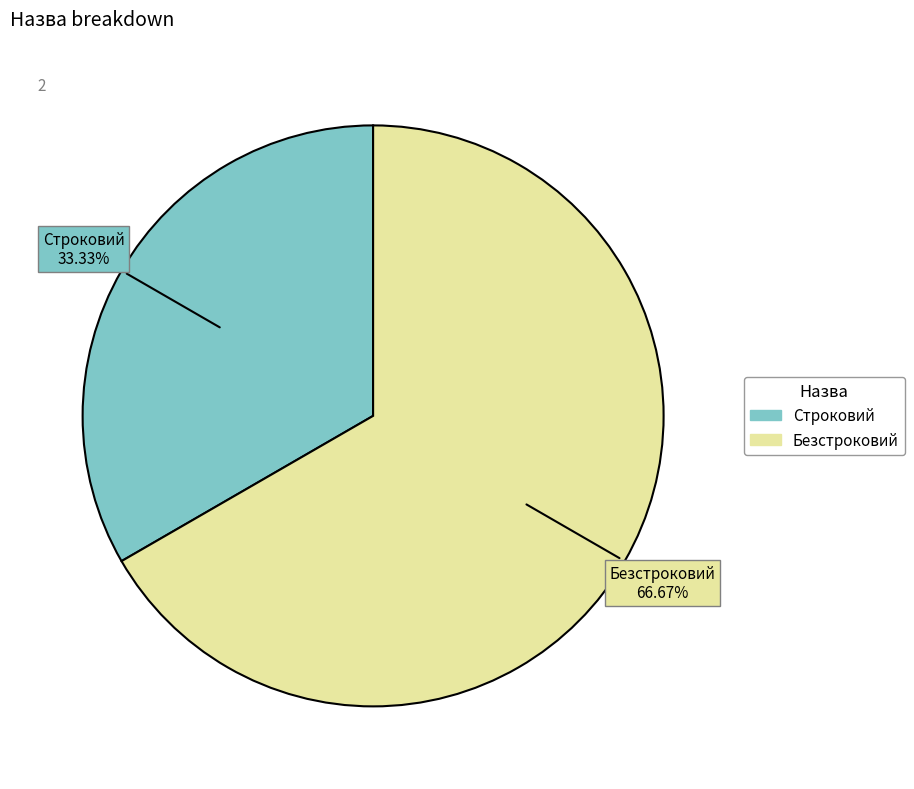

Count the number of slices in the pie.

2